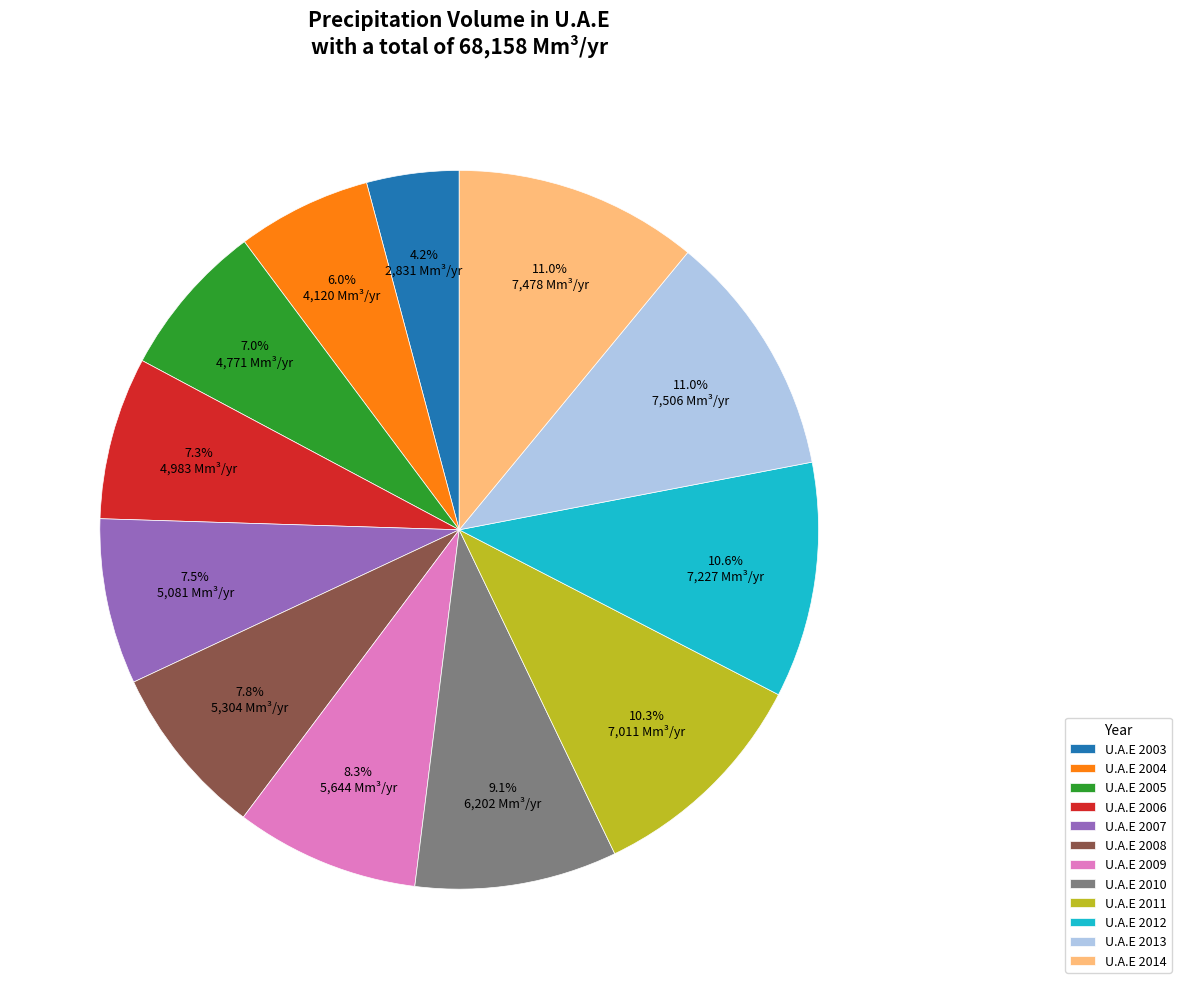

Approximately how many times larger is the value at U.A.E 2010 compared to U.A.E 2005?

1.3